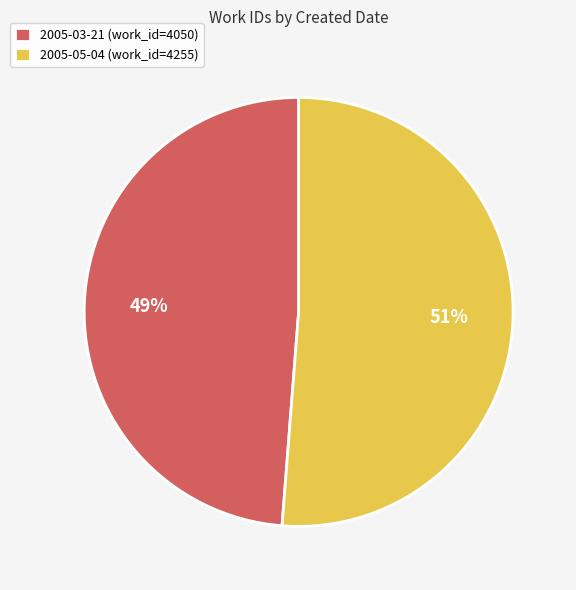

Combined, do 2005-03-21 and 2005-05-04 account for over 50%?

Yes